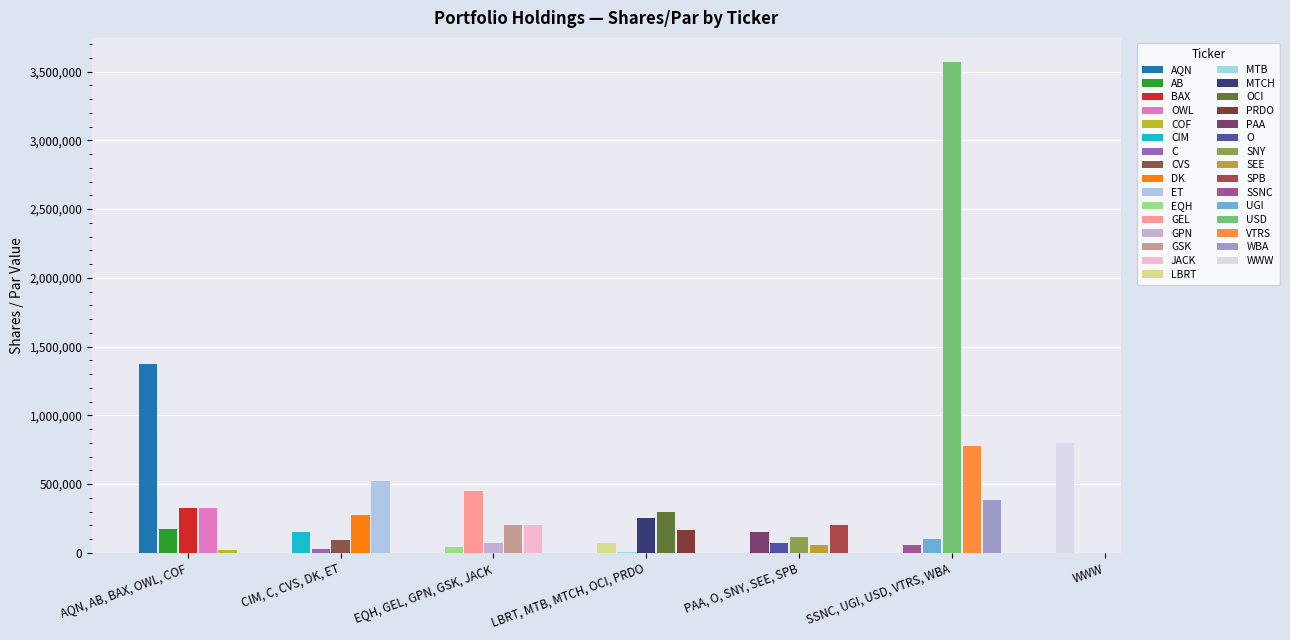

Which has a higher value, GSK or SNY?

GSK